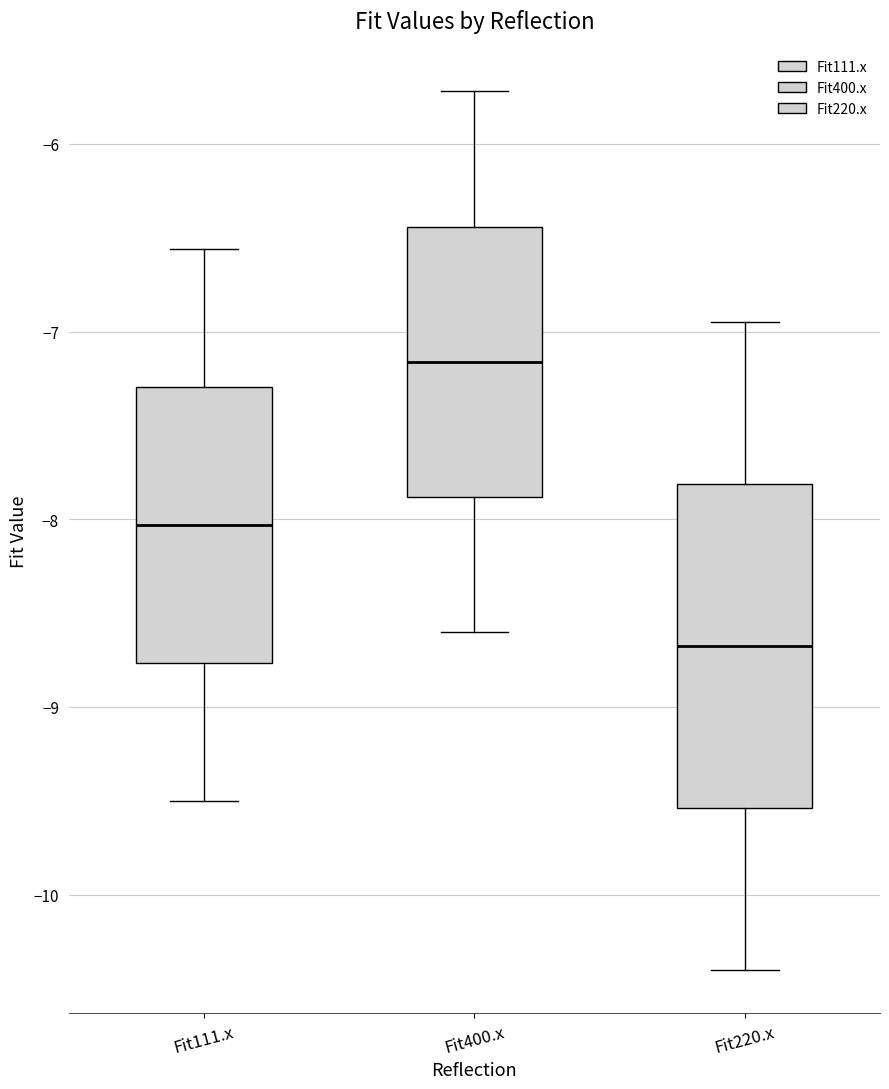

Which box's median line is the lowest?

Fit220.x